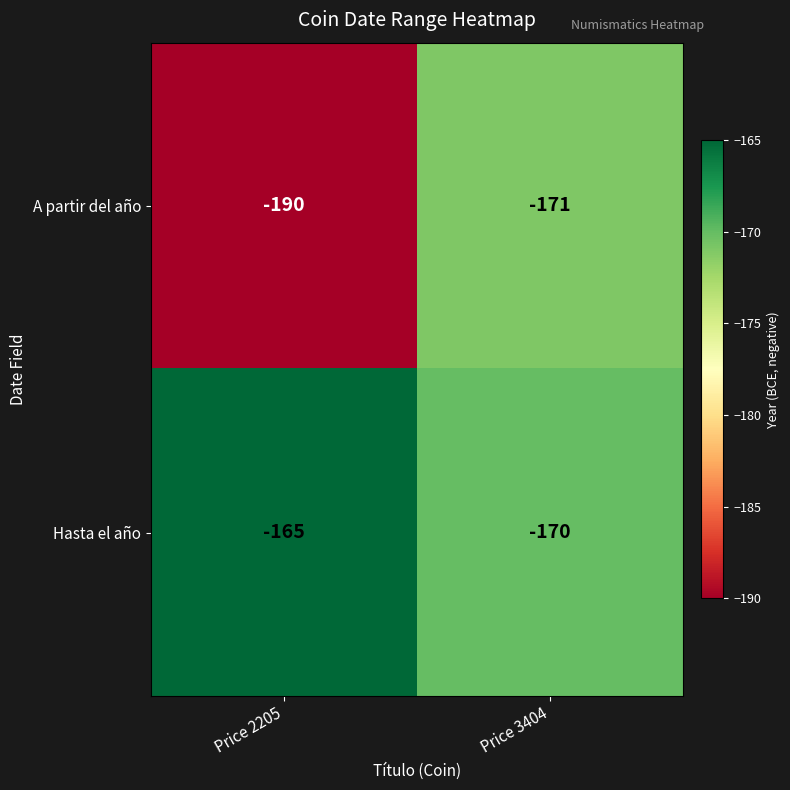

Which label corresponds to the largest value in the chart?

Price 2205